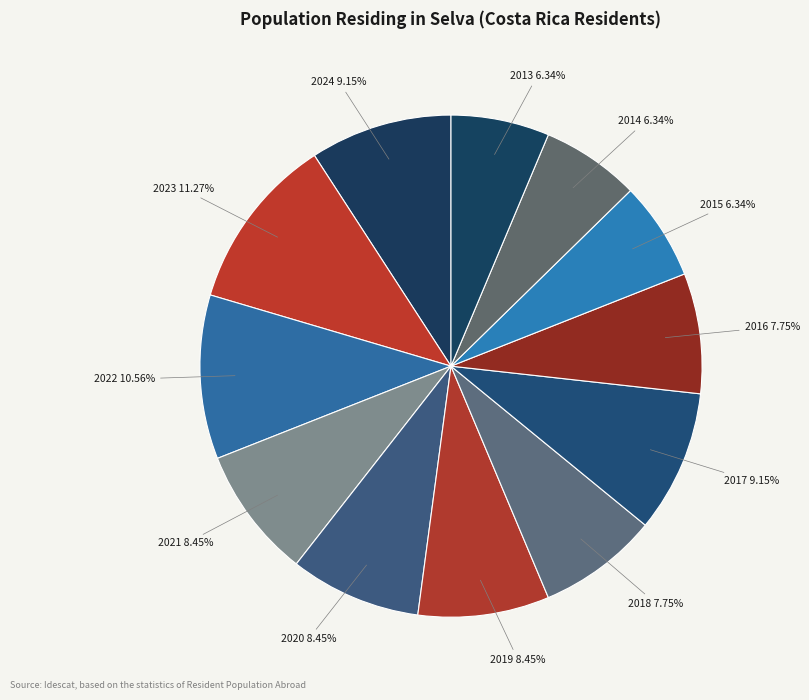

What is the total percentage of 2015 and 2014?

12.7%